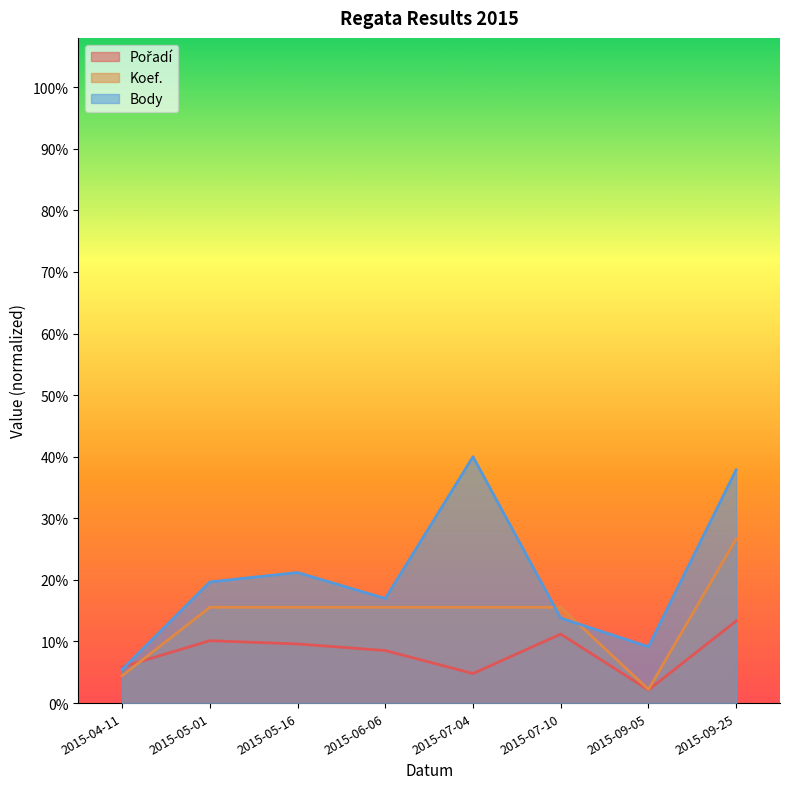

Where is Koef. nearest to the value 615?

2015-05-01